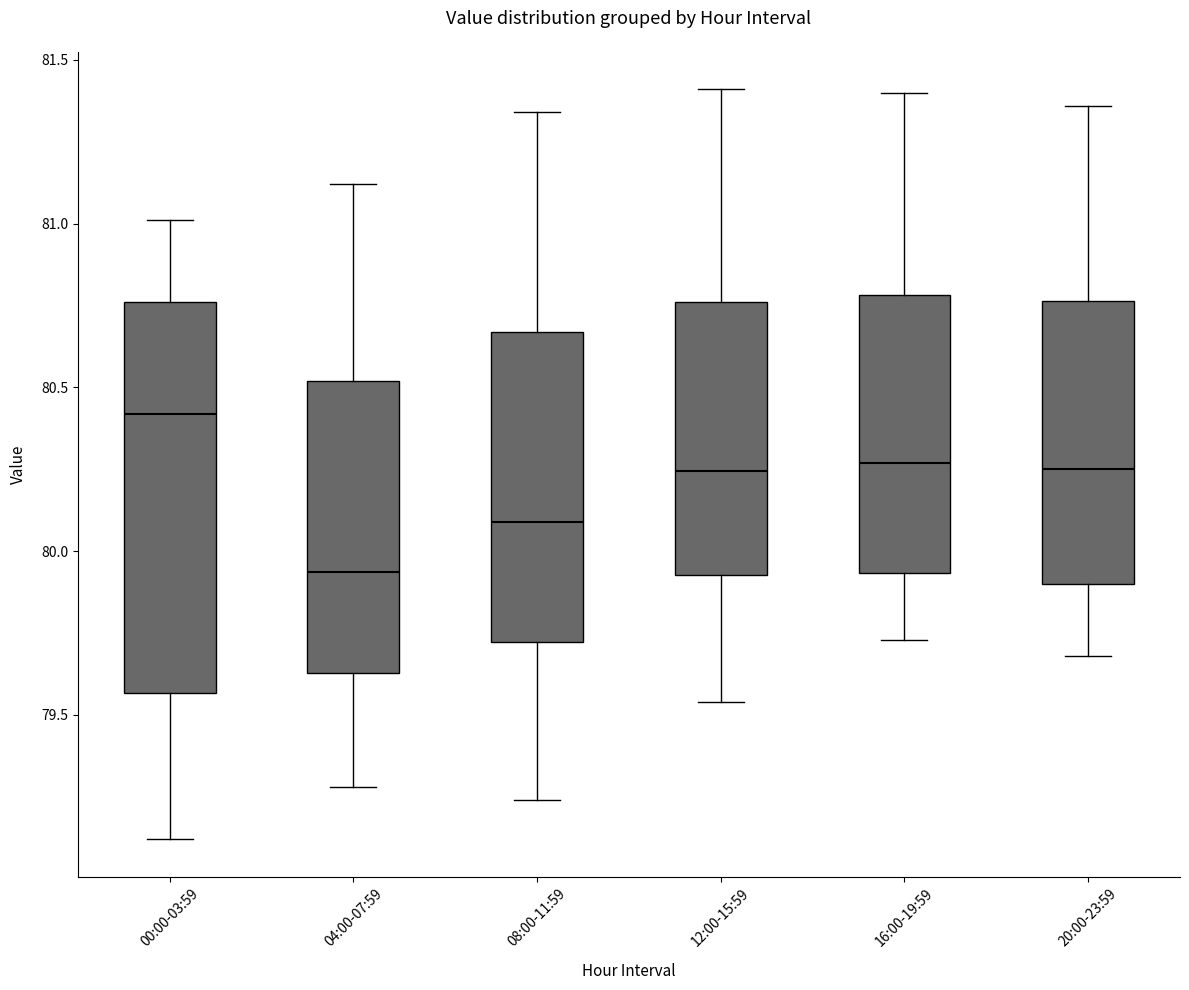

Where does the median line of the box for 04:00-07:59 sit on the y-axis? The values are not printed on the chart, so give them approximately, as read against the axis.

79.95